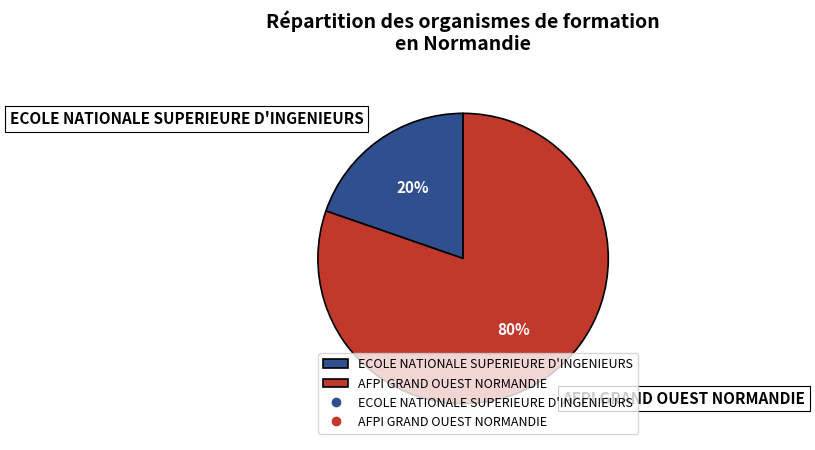

What is the smallest slice in the pie chart?

ECOLE NATIONALE SUPERIEURE D'INGENIEURS